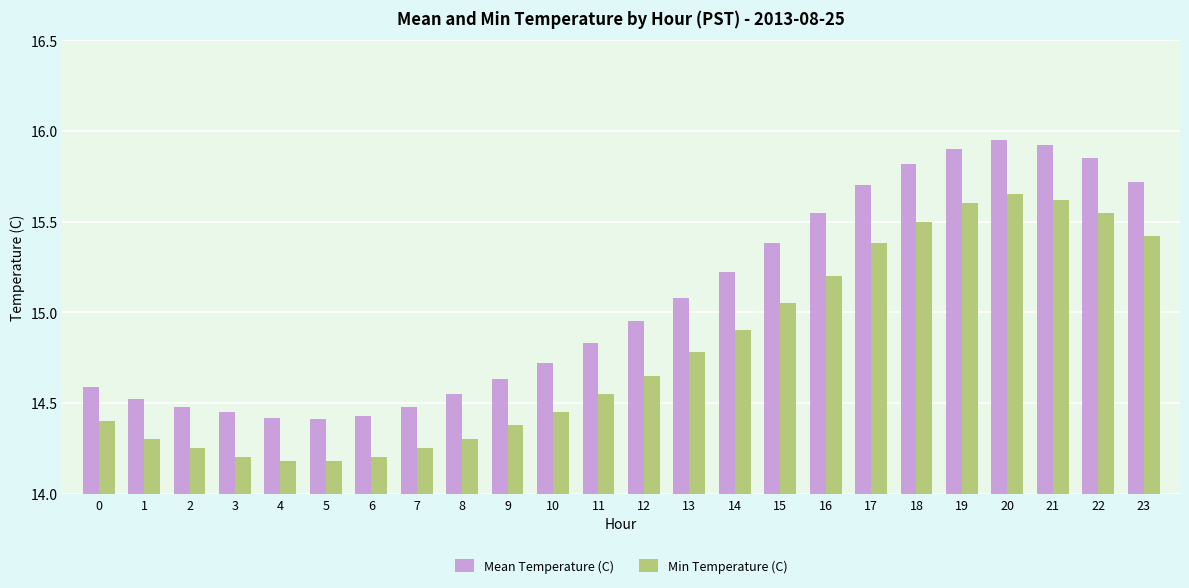

What is the total value across all series at 18?

31.3